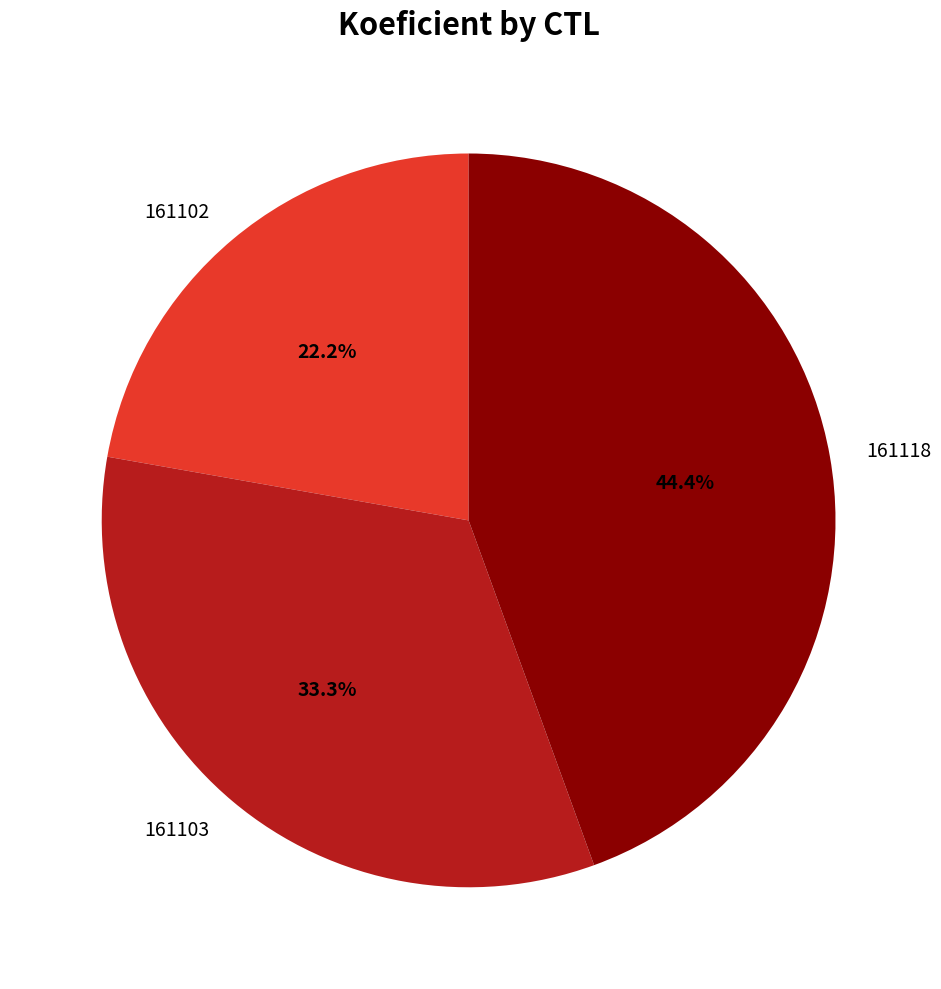

Do 161102 and 161118 together represent more than half of the pie?

Yes